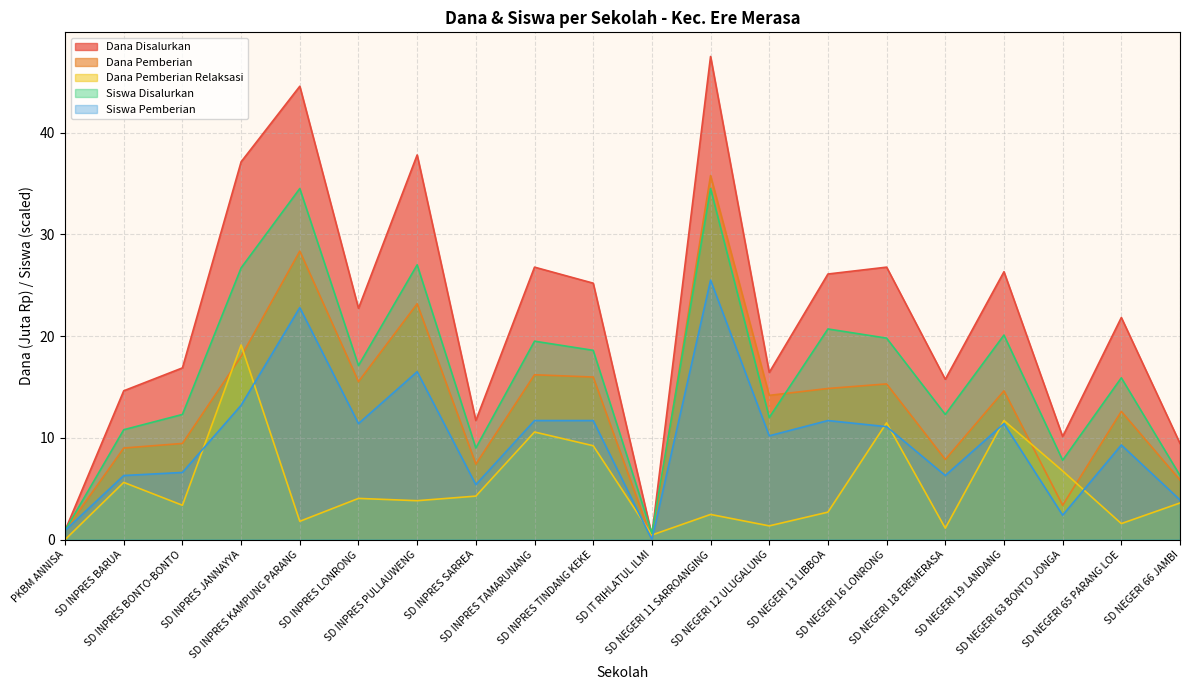

Reading left to right, list all the values displayed in this chart.

Dana Disalurkan: 0.9	14.6	16.9	37.1	44.5	22.7	37.8	11.7	26.8	25.2	0.5	47.5	16.4	26.1	26.8	15.8	26.3	10.1	21.8	9.4
Dana Pemberian: 0.9	9.0	9.4	18.0	28.4	15.5	23.2	7.4	16.2	16.0	0.0	35.8	14.2	14.8	15.3	7.9	14.6	3.4	12.6	5.8
Dana Pemberian Relaksasi: 0.0	5.6	3.4	19.1	1.8	4.0	3.8	4.3	10.6	9.2	0.5	2.5	1.4	2.7	11.5	1.1	11.7	6.8	1.6	3.6
Siswa Disalurkan: 0.9	10.8	12.3	26.7	34.5	17.1	27.0	9.0	19.5	18.6	0.6	34.5	12.0	20.7	19.8	12.3	20.1	7.8	15.9	6.3
Siswa Pemberian: 0.9	6.3	6.6	13.2	22.8	11.4	16.5	5.4	11.7	11.7	0.0	25.5	10.2	11.7	11.1	6.3	11.4	2.4	9.3	3.9